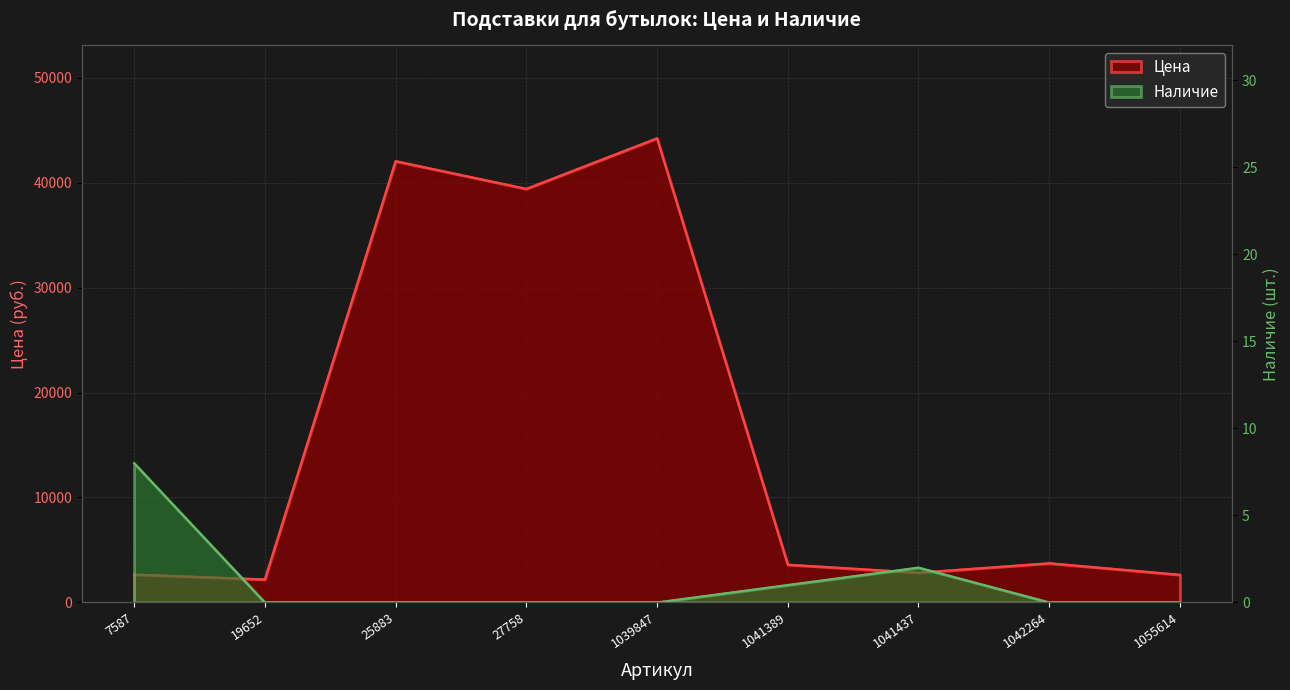

What is the total value across all series at 1041389?

3601